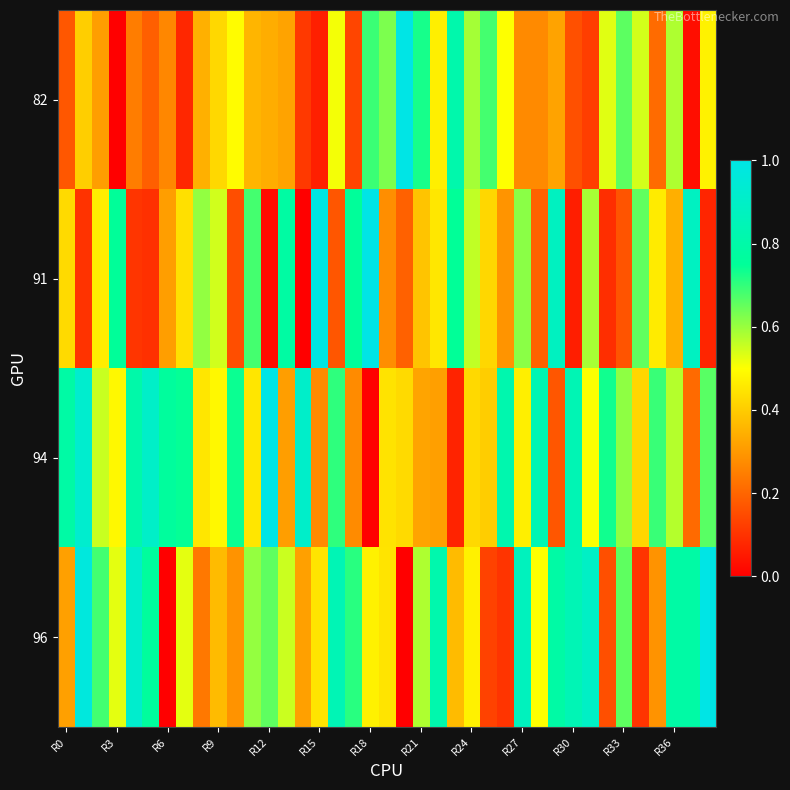

Count the number of data series in this chart.

4